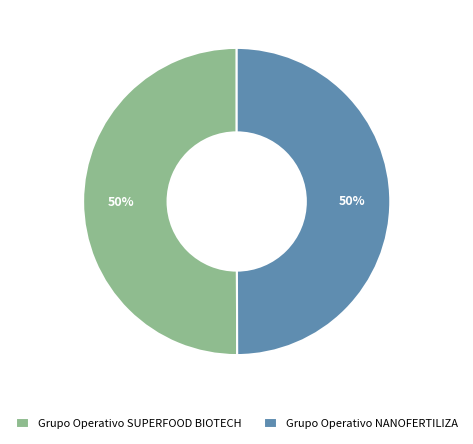

To the nearest percent, what is the average slice percentage?

50%